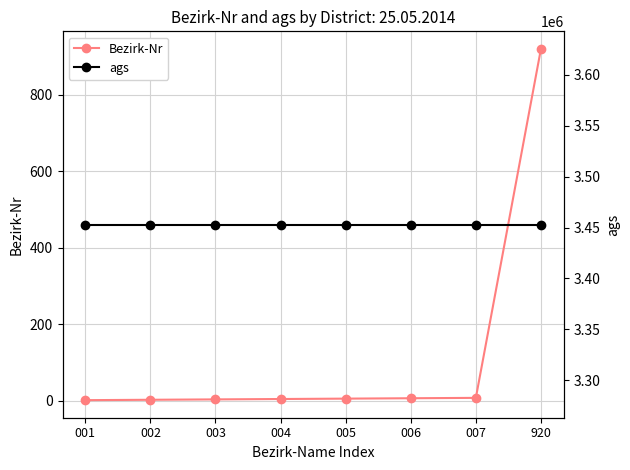

Which category has the highest value in the ags series?

001